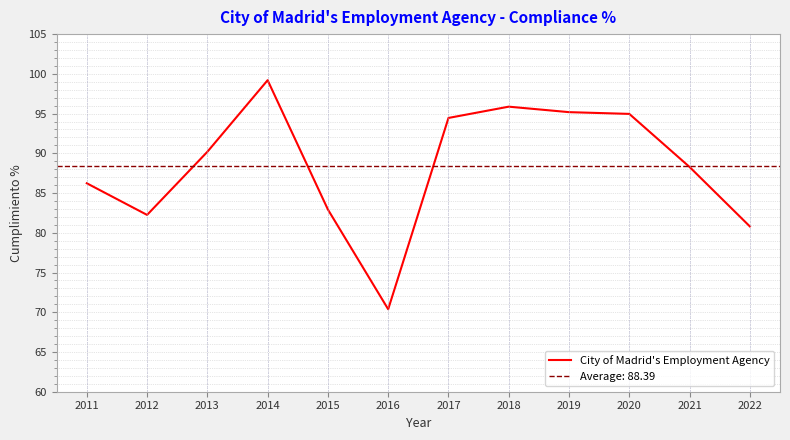

The chart shows a value of 82.2 at 2012. True or false?

True